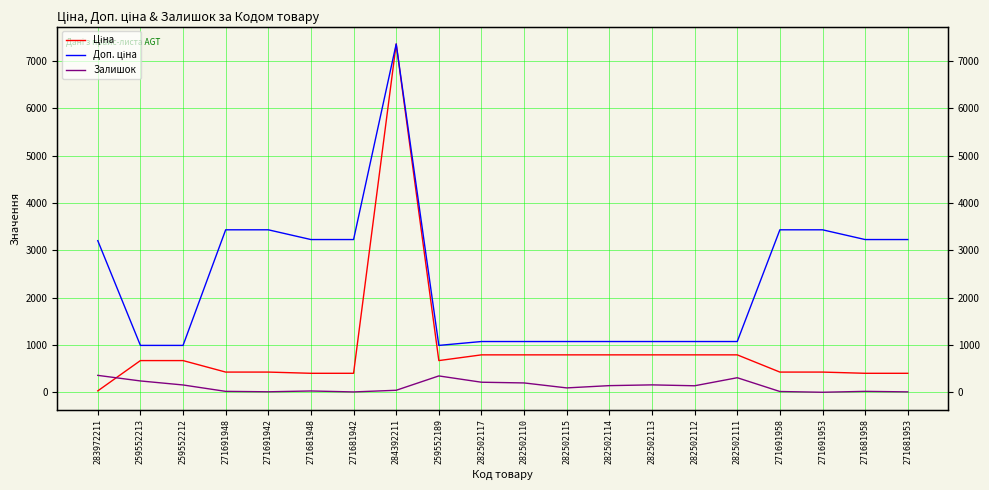

What is the label of the 8th point from the left?

284392211